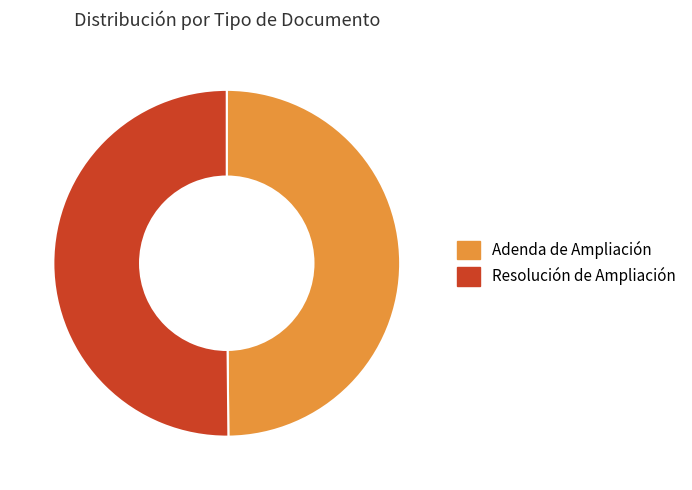

True or false: Resolución de Ampliación accounts for 60% of the total.

False